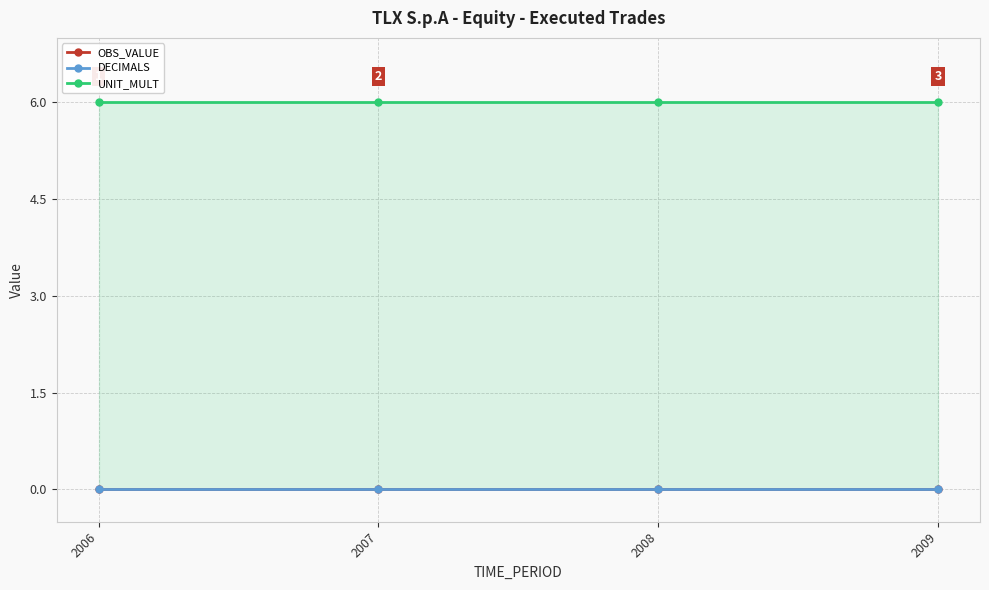

Is the value of DECIMALS at 2008 greater than the value of OBS_VALUE at 2008?

No